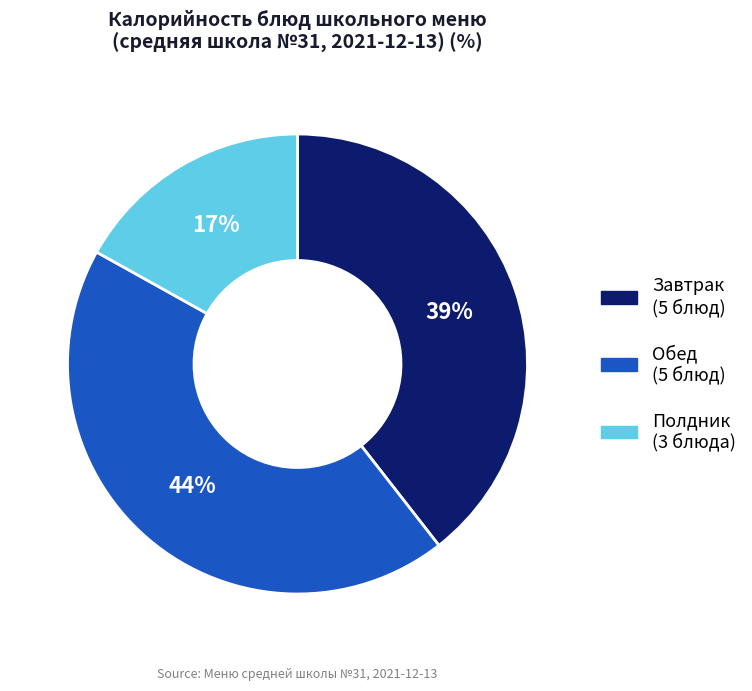

Is there any slice that represents more than half of the pie?

No